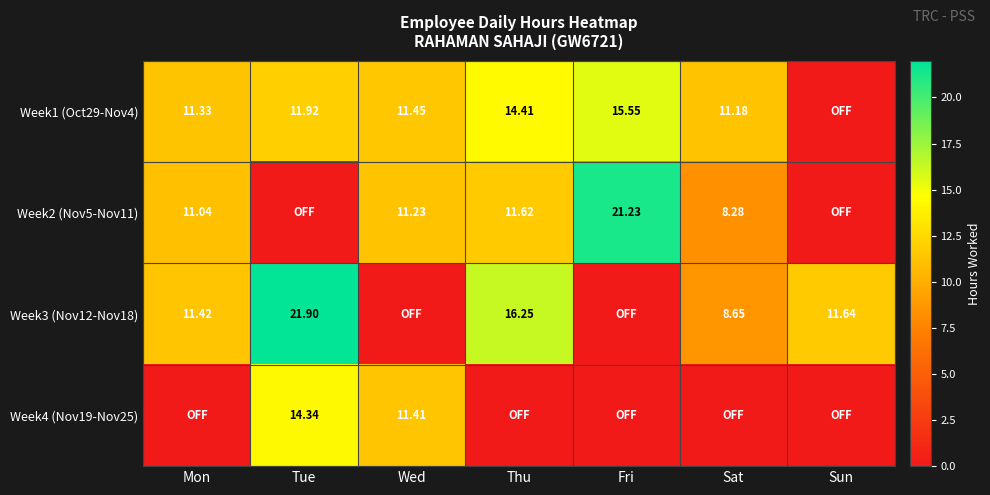

Is the value of Week1 (Oct29-Nov4) at Wed greater than the value of Week2 (Nov5-Nov11) at Wed?

Yes